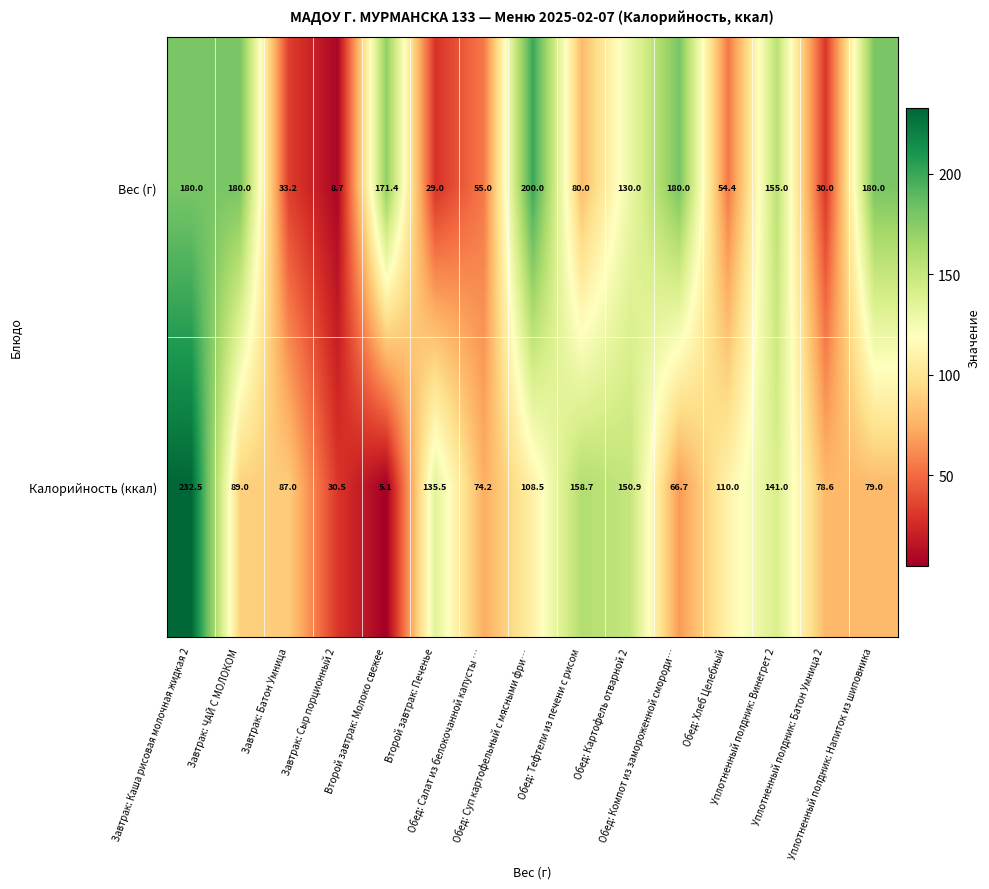

What is the greatest value displayed?

232.5